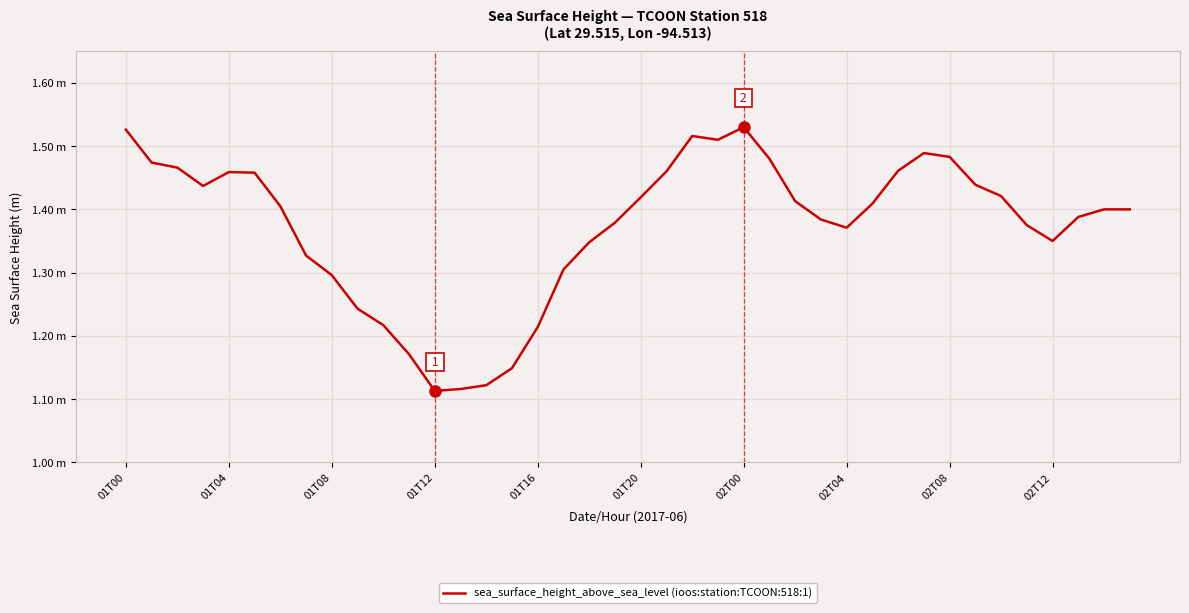

How many interior local valleys (lower than both neighbors) does the data have?

5